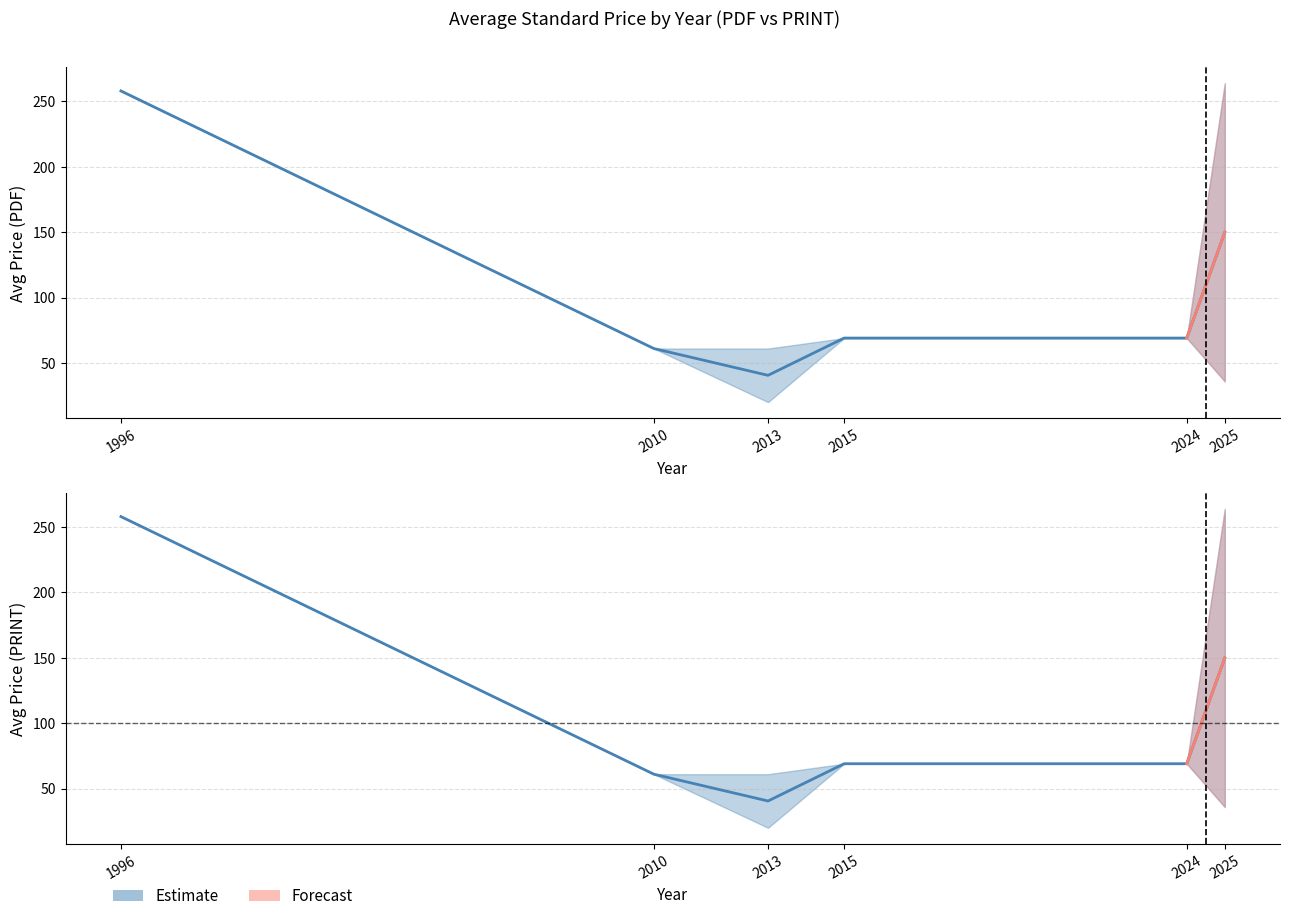

Does the chart display data point markers on the line(s)?

No